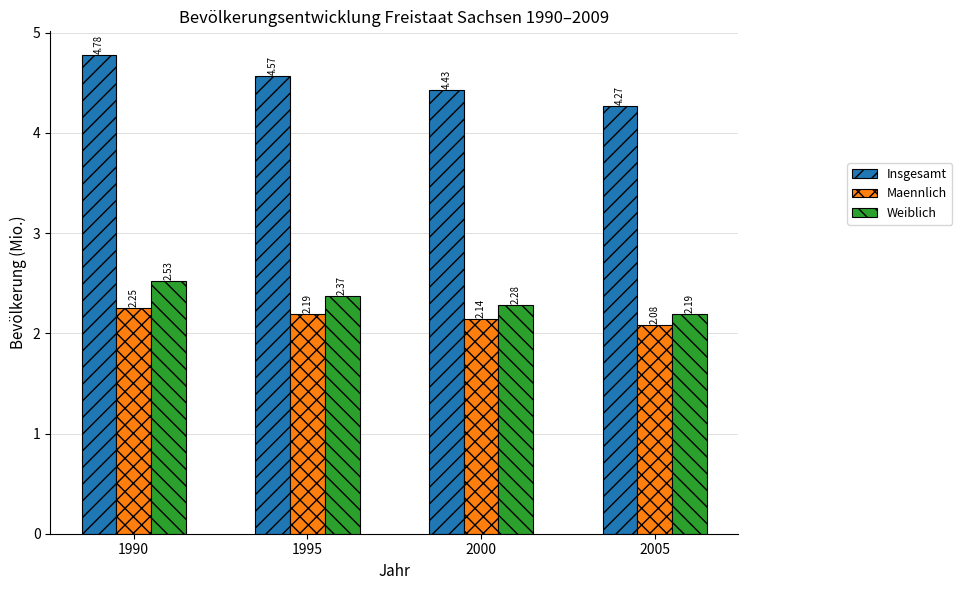

Read the Weiblich value at 2005.

2.2